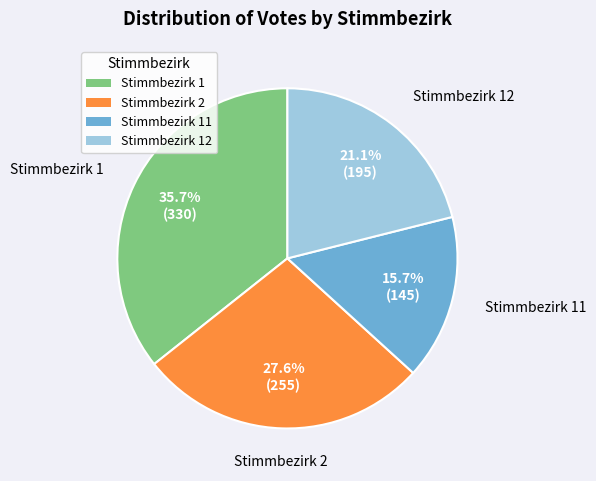

Is there a majority slice in this chart?

No